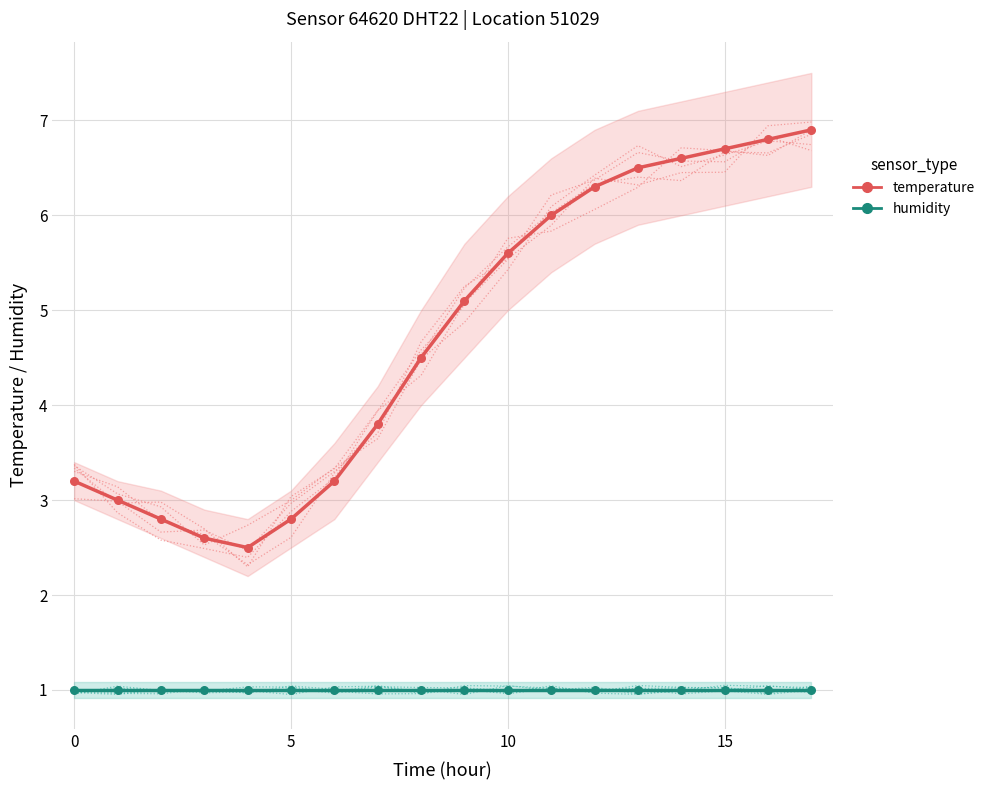

Which series has the widest spread of Y values?

temperature